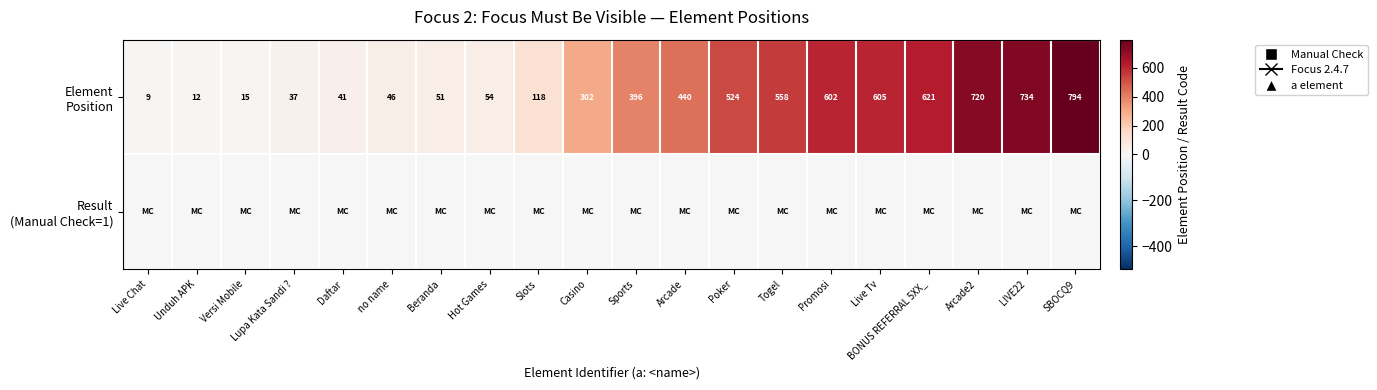

Between BONUS REFERRAL 5XX_ and Arcade, which is larger?

BONUS REFERRAL 5XX_